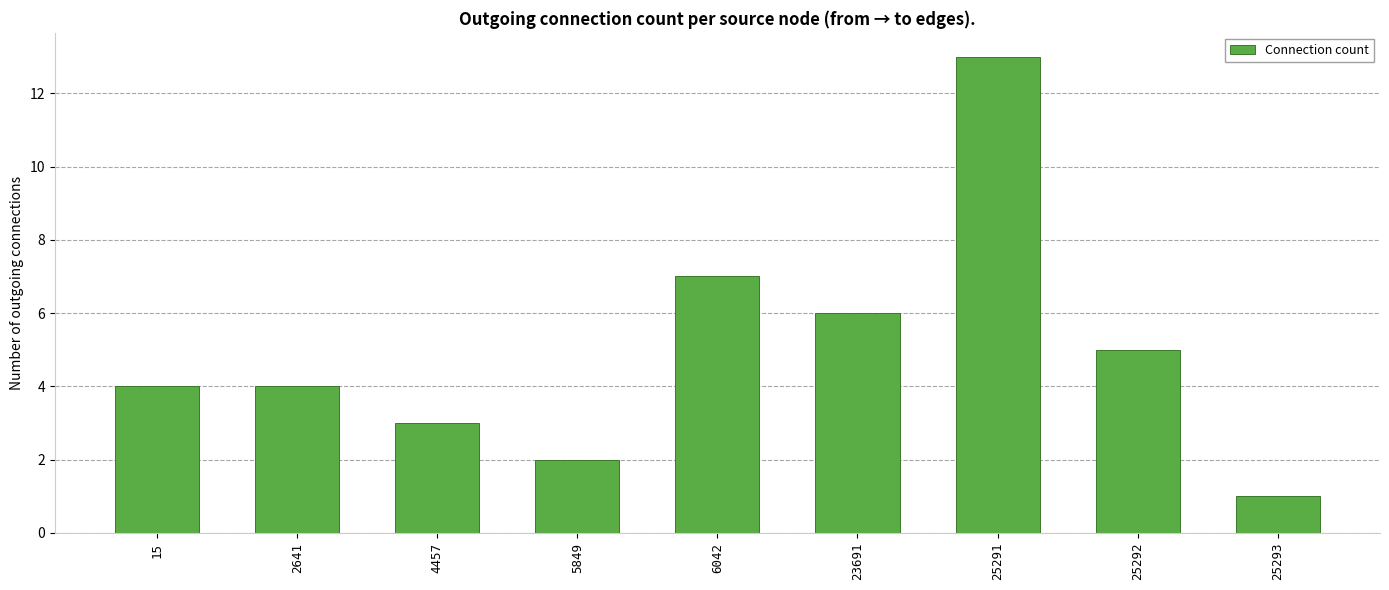

The value at 5849 is 3. True or false?

False